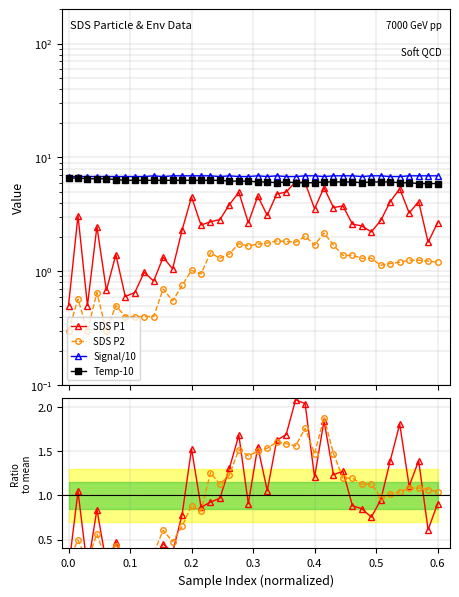

How many interior local peaks does the Temp-10 series have?

1